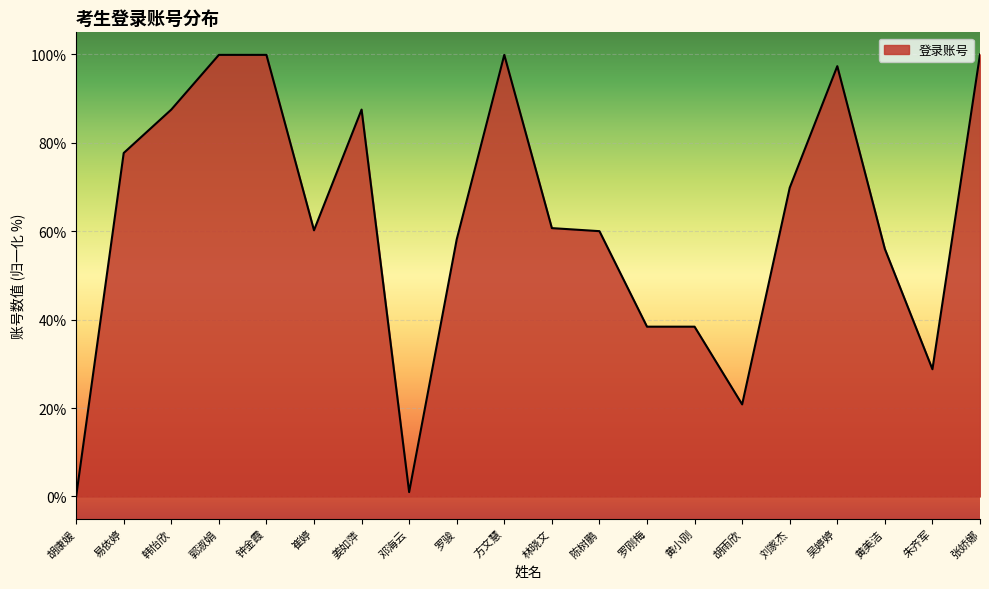

What is the difference between the maximum and minimum values?

100.0